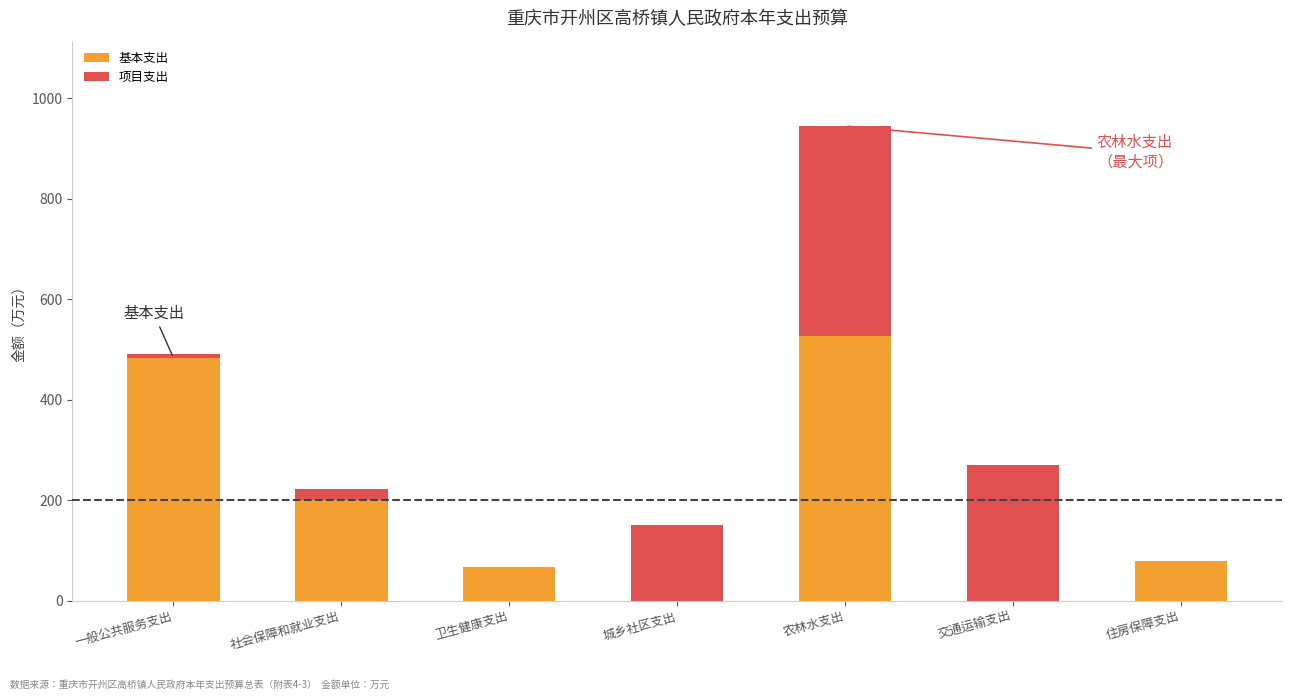

At which category is the sum across all series the highest?

农林水支出